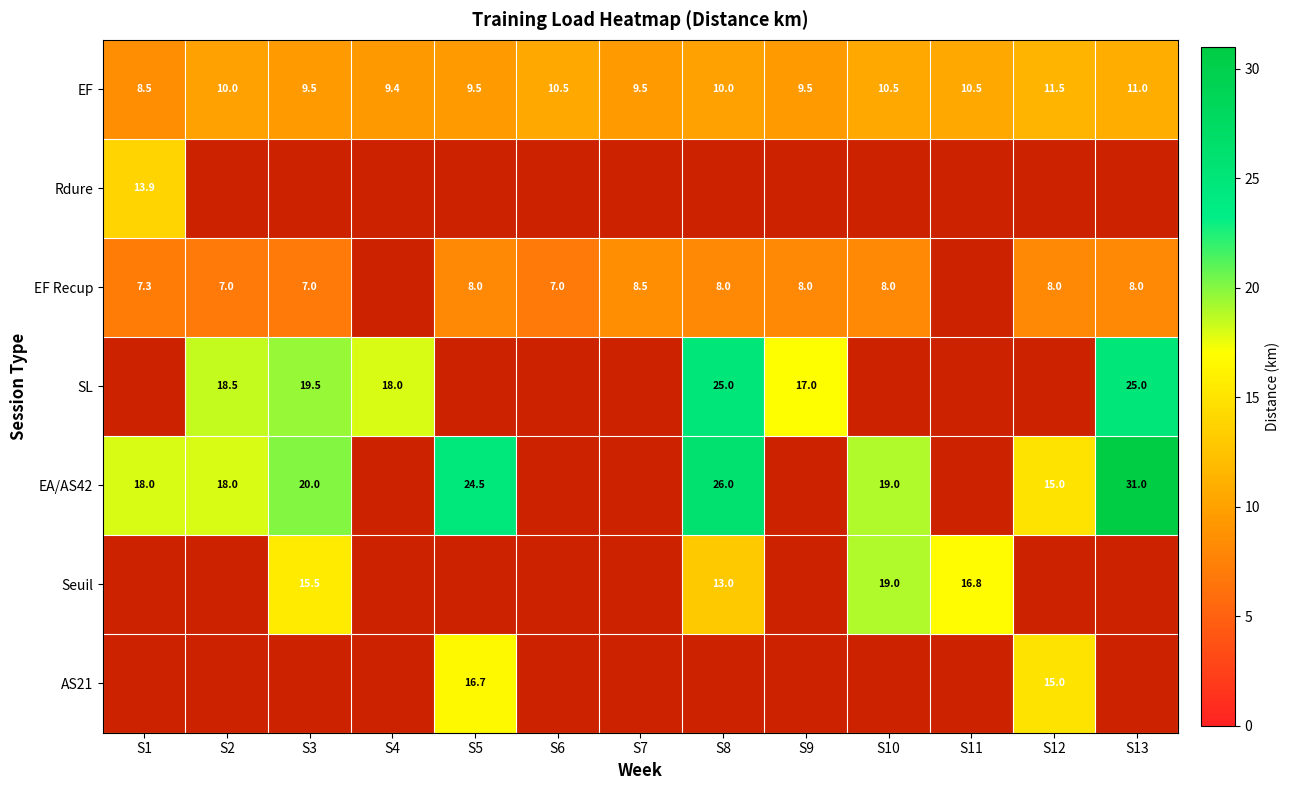

What is the difference between the EF Recup values at S2 and S7?

1.5